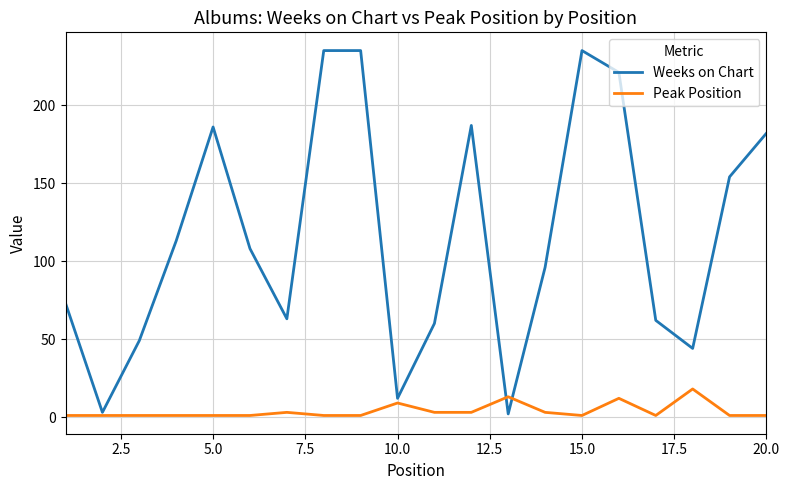

What is the highest value of the Peak Position series?

18